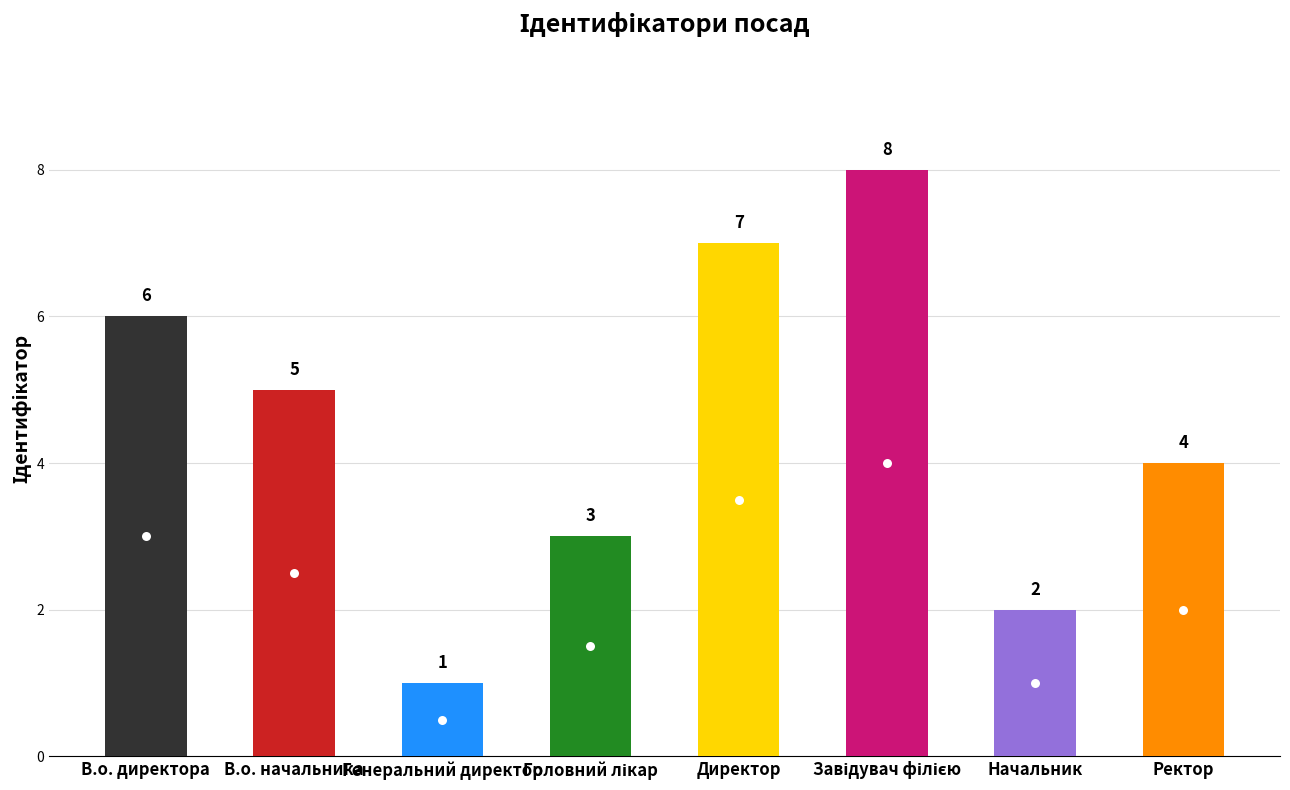

What is the difference between the second highest and second lowest values?

5